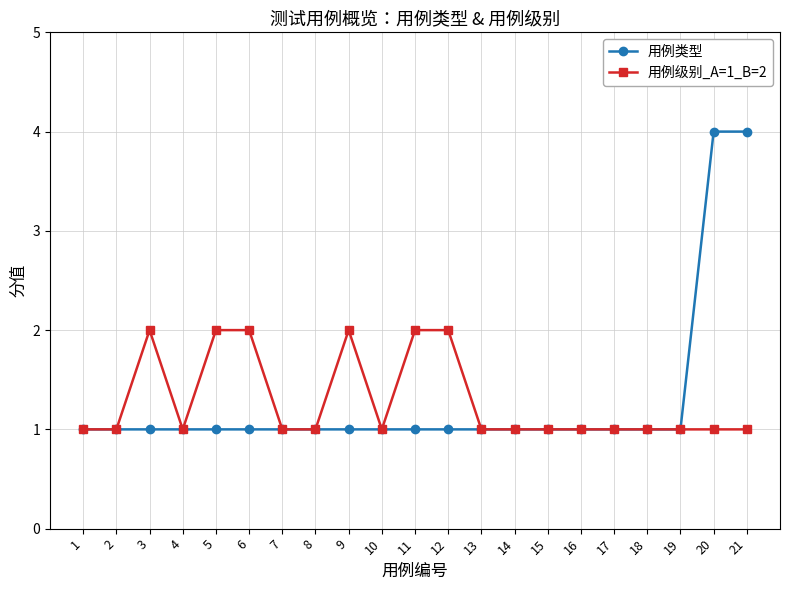

Rank the series at 20 from highest to lowest value.

用例类型, 用例级别_A=1_B=2